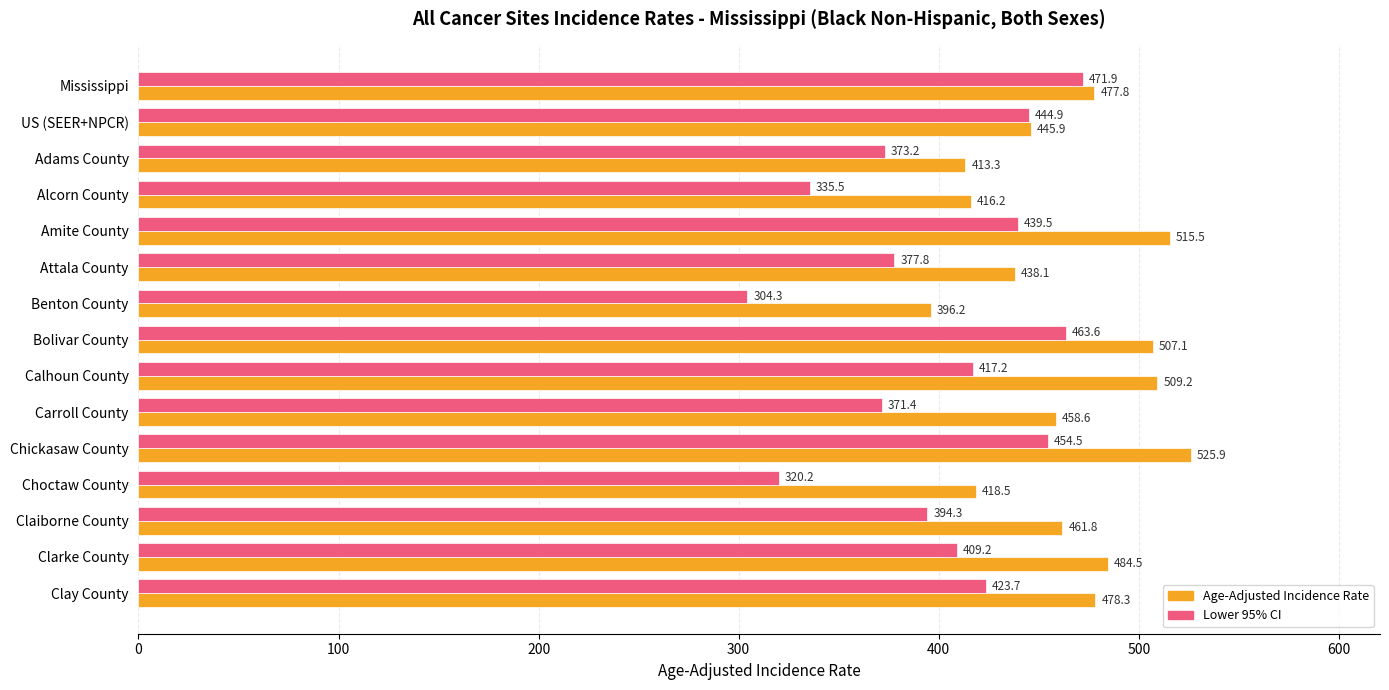

What is the sum of all Age-Adjusted Incidence Rate values?

6946.9